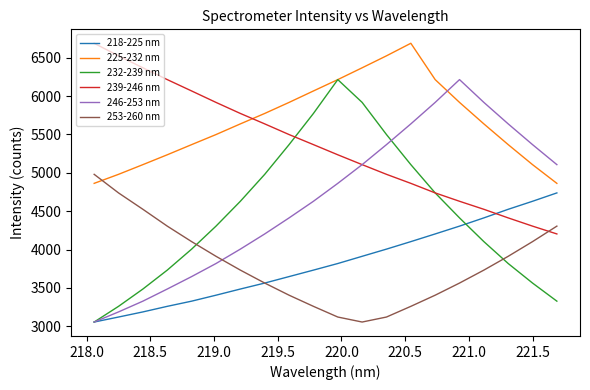

What is the minimum value for 253-260 nm?

3054.6